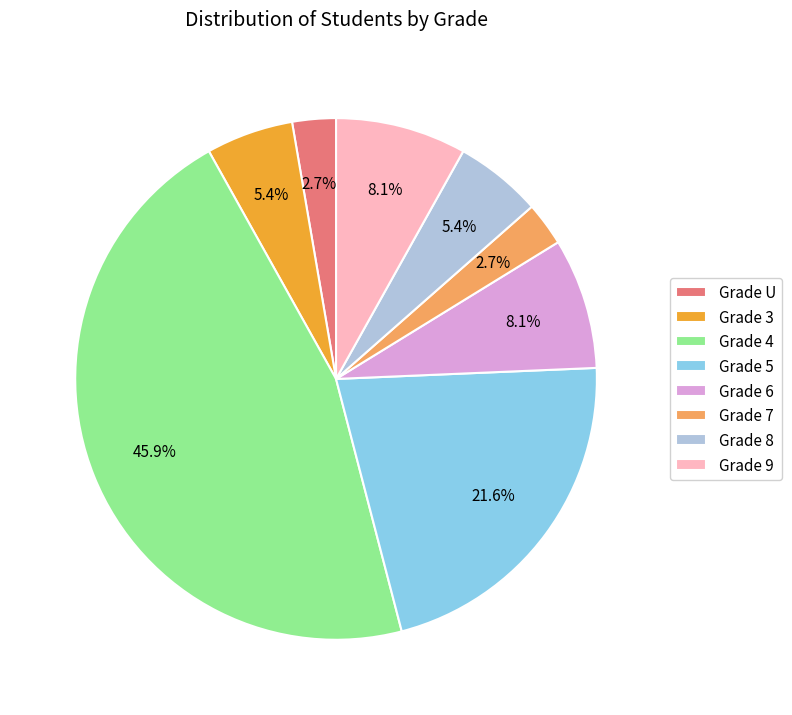

Which has a higher value, Grade 3 or Grade 9?

Grade 9